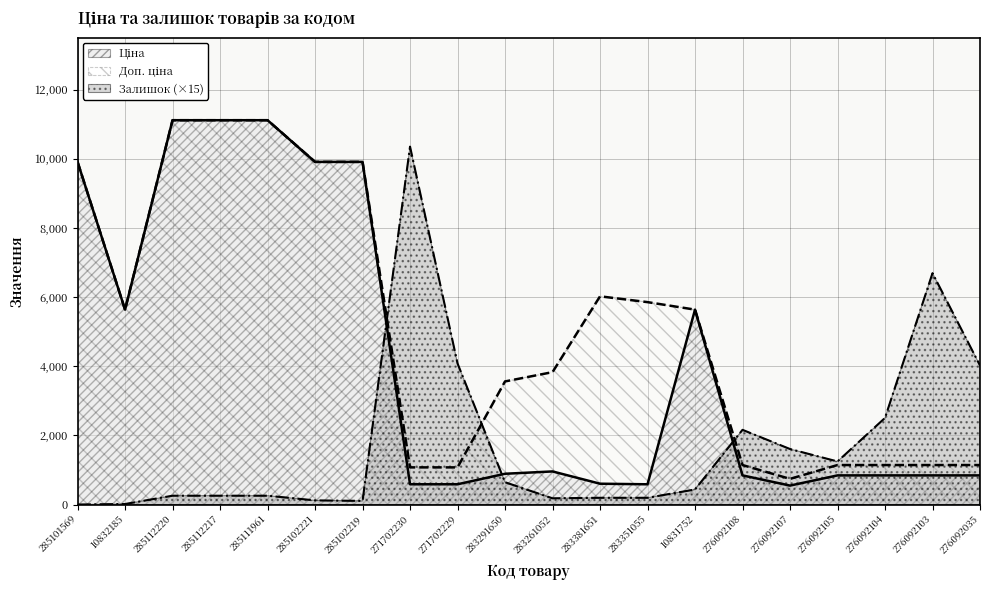

True or false: Ціна has a value of 1288.4 at 276092104.

False